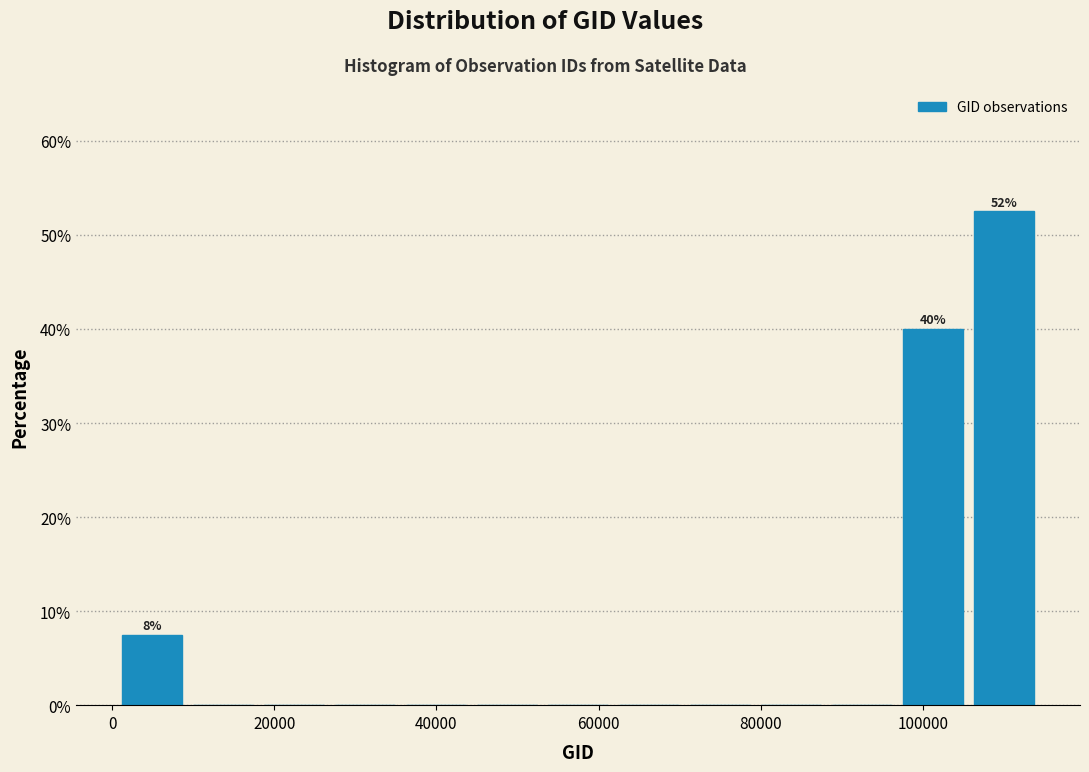

Over which range of the x-axis is the bar tallest?

106000 to 114000